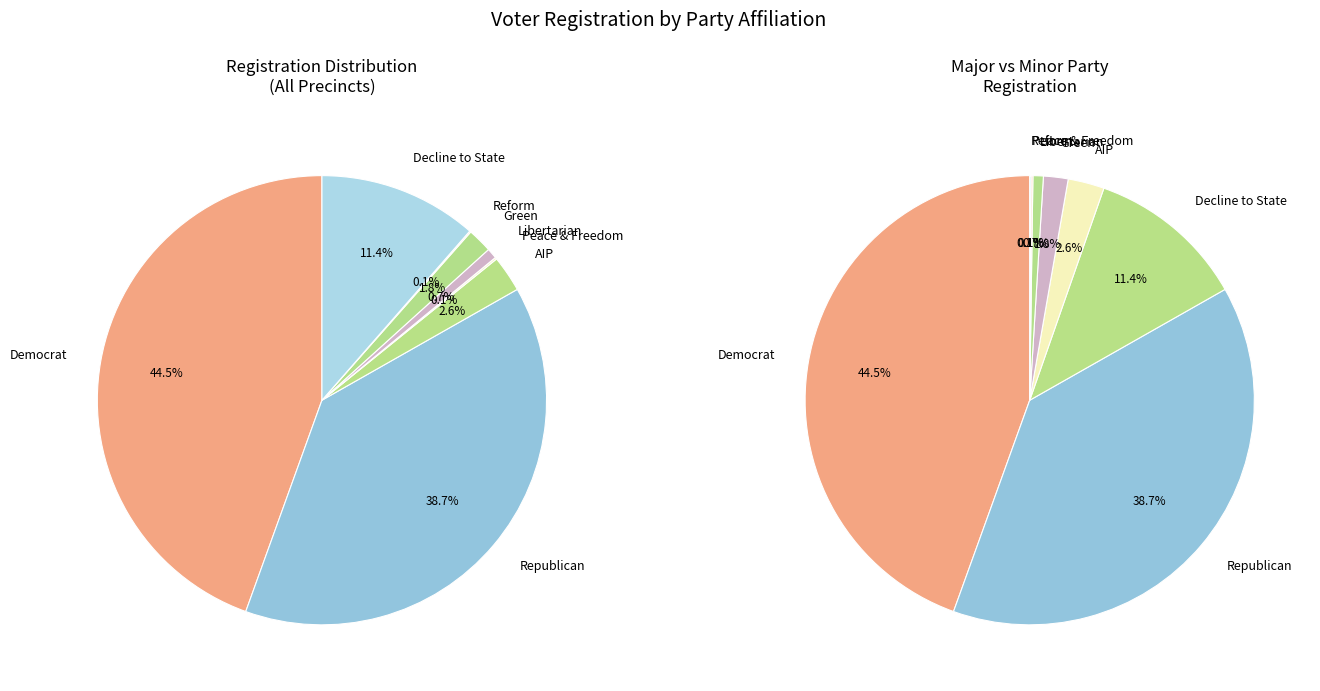

To the nearest percent, what is the combined percentage of grn and ref?

2%